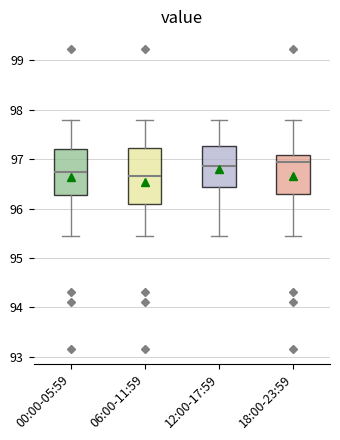

Where does the upper whisker of the box for 06:00-11:59 end on the y-axis? The values are not printed on the chart, so give them approximately, as read against the axis.

97.8